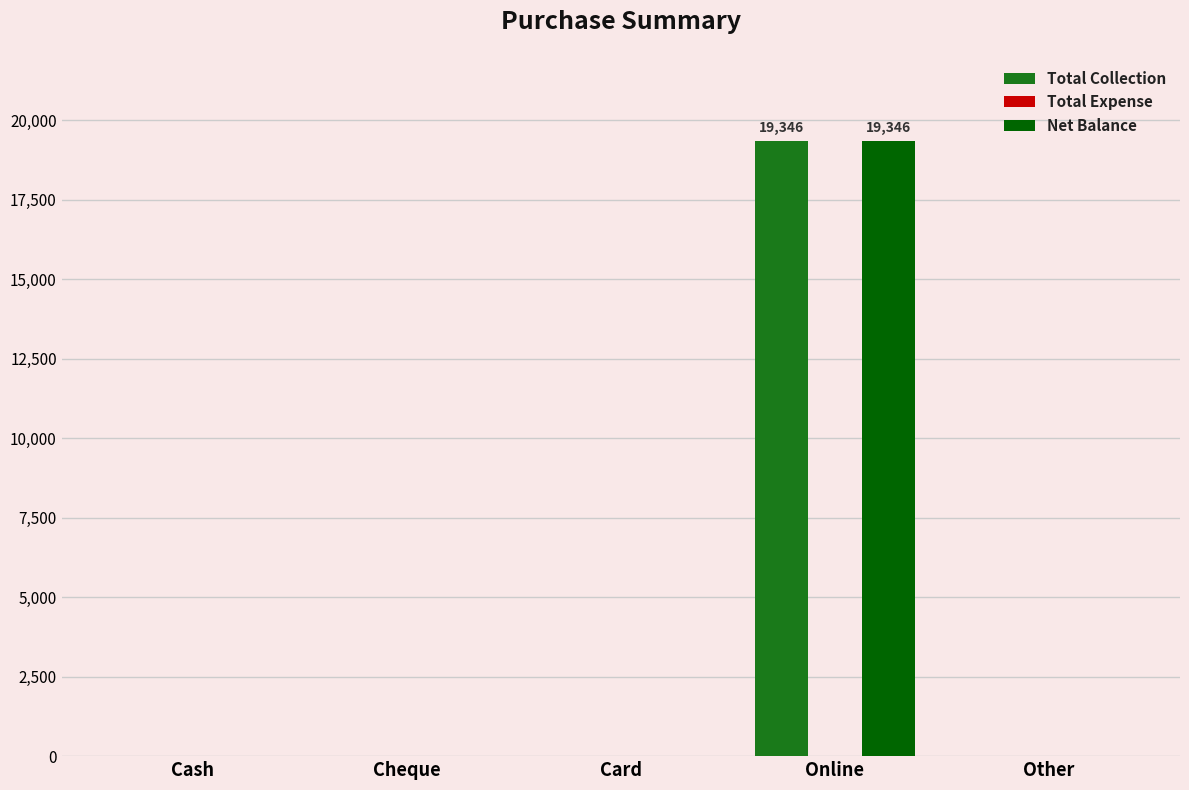

What is the maximum value shown in the chart?

19346